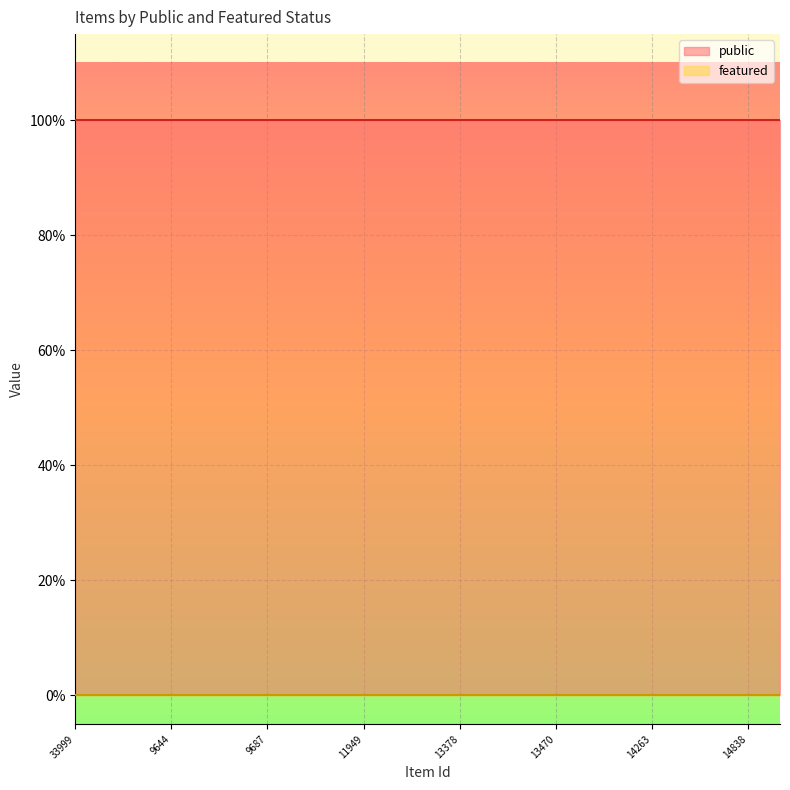

How many lines are shown in the chart?

2